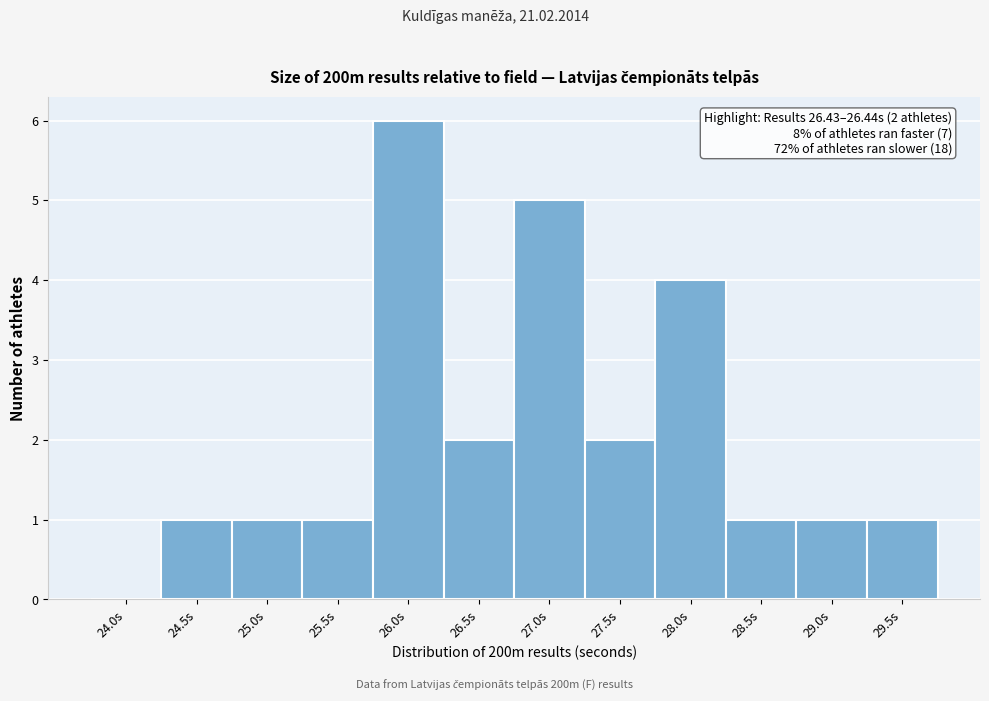

Reading left to right, list all the values displayed in this chart.

24.0s=0	24.5s=1	25.0s=1	25.5s=1	26.0s=6	26.5s=2	27.0s=5	27.5s=2	28.0s=4	28.5s=1	29.0s=1	29.5s=1